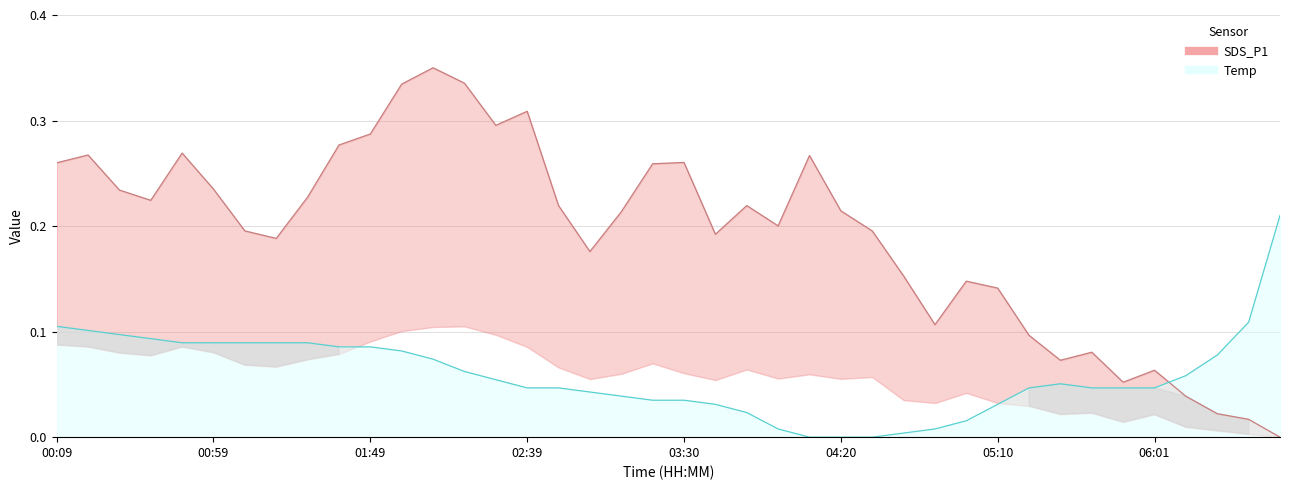

The value of SDS_P1 at 00:09 is 0.2. True or false?

False